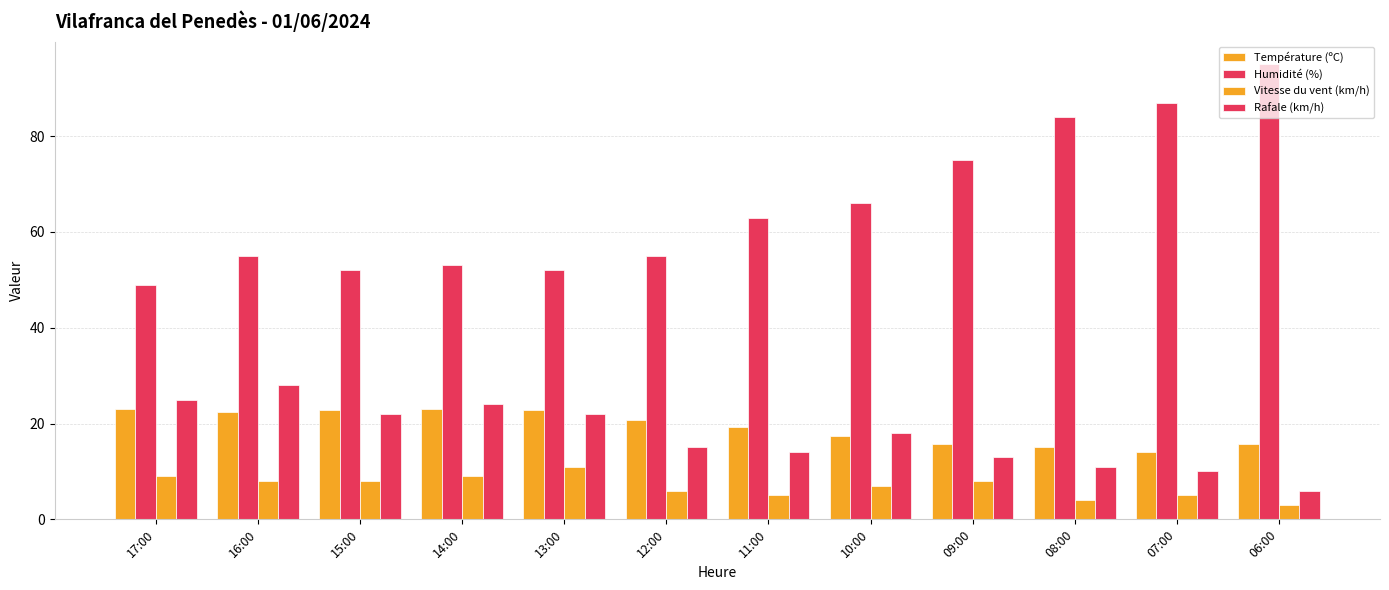

Between 08:00 and 06:00, which is larger?

06:00